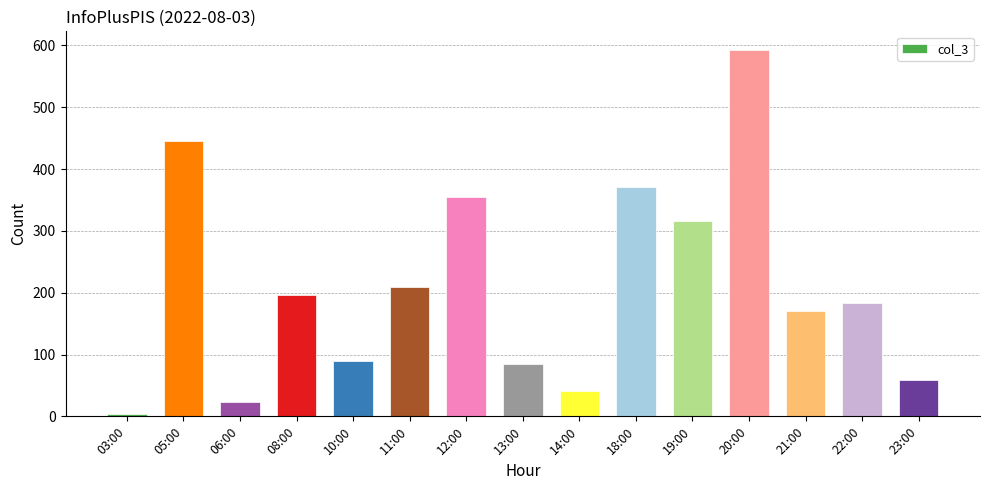

Which label corresponds to the largest value in the chart?

20:00